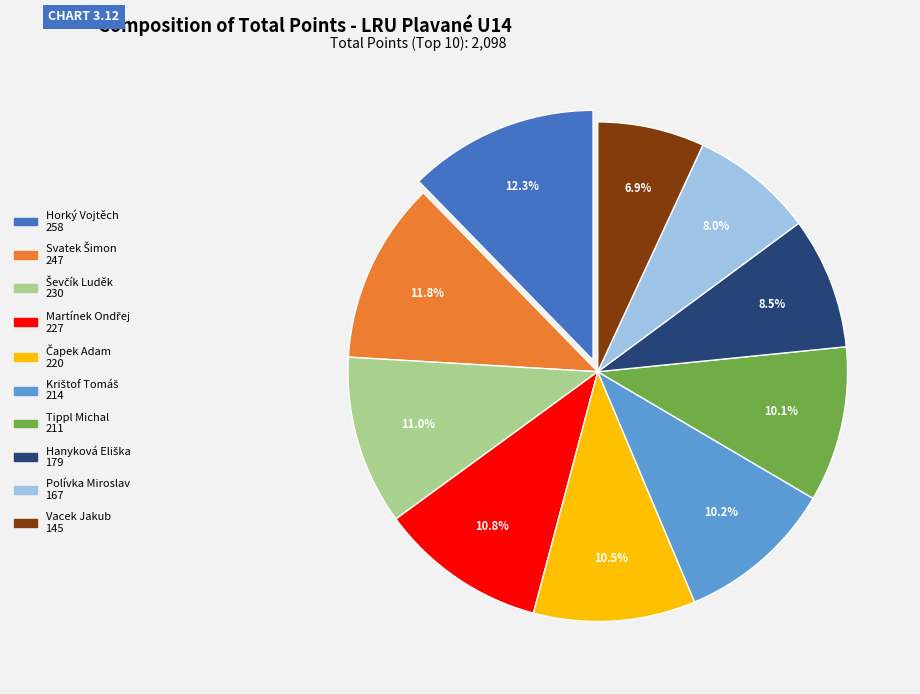

To the nearest percent, what portion does Vacek Jakub represent?

7%